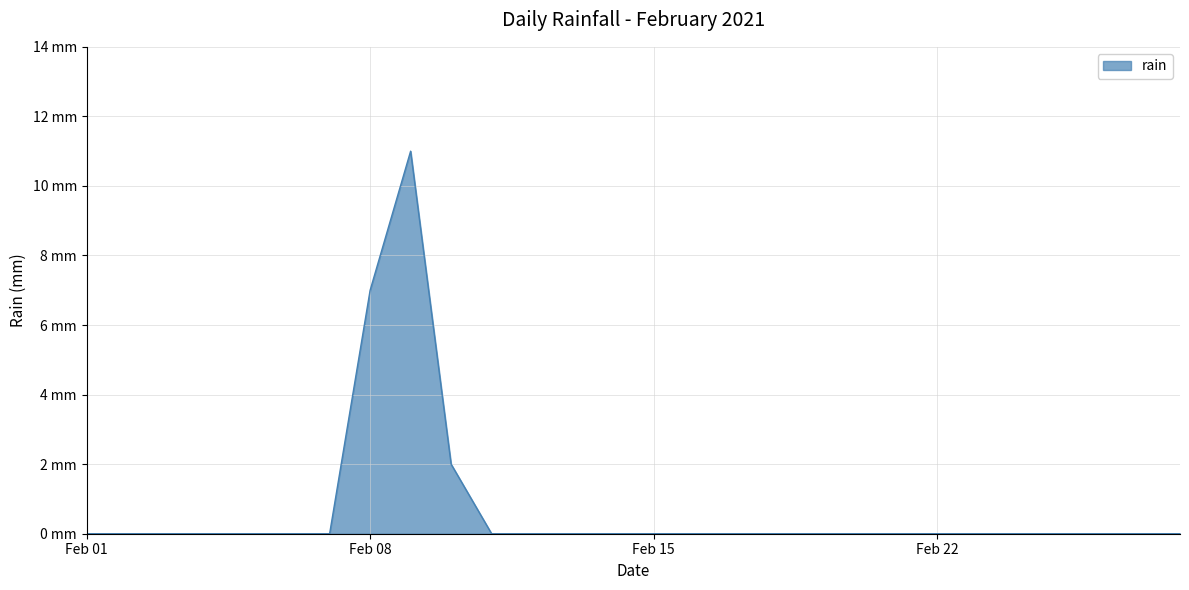

Does the chart display data point markers on the line(s)?

No